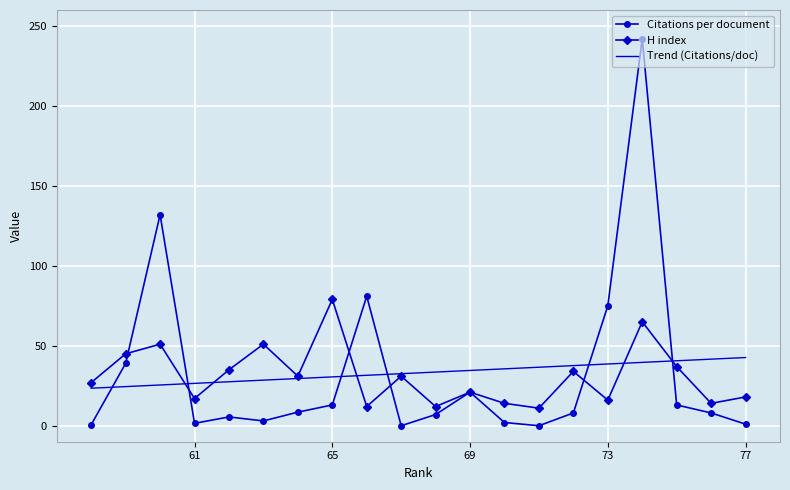

True or false: H index has a value of 18.0 at 77.

True